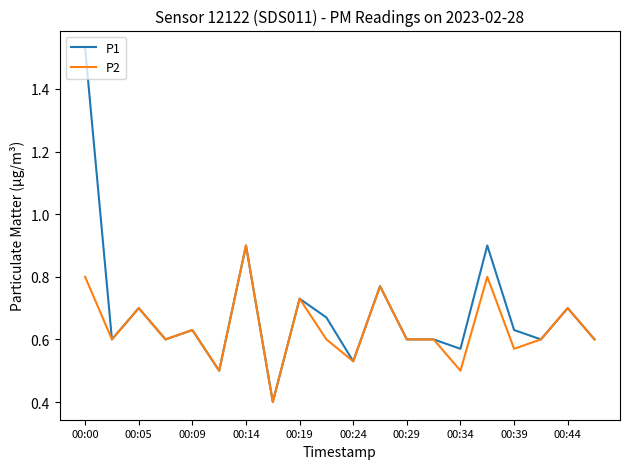

What is the maximum value for P2?

0.9